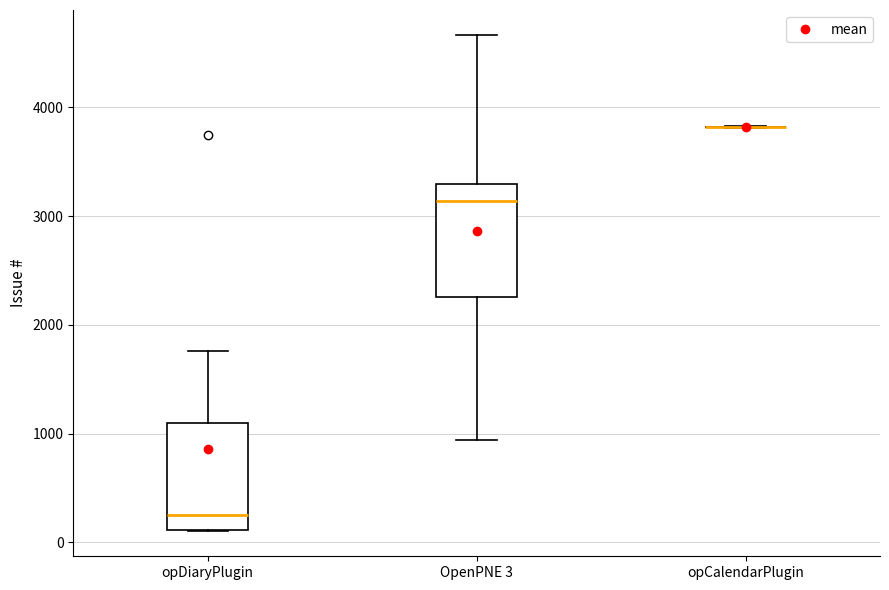

Reading left to right, read every box against the y-axis: the position of its median line, the range the box covers, and the ends of its whiskers. The values are not printed on the chart, so give them approximately, as read against the axis.

opDiaryPlugin: median 300, box 100 to 1100, whiskers 100 to 1800
OpenPNE 3: median 3100, box 2300 to 3300, whiskers 900 to 4700
opCalendarPlugin: box collapsed to a line at 3800, whiskers 3800 to 3800